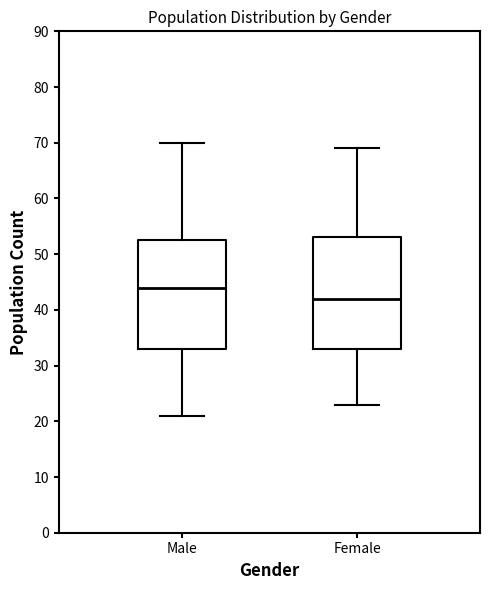

Where is the upper edge of the box for Female on the y-axis? The values are not printed on the chart, so give them approximately, as read against the axis.

53